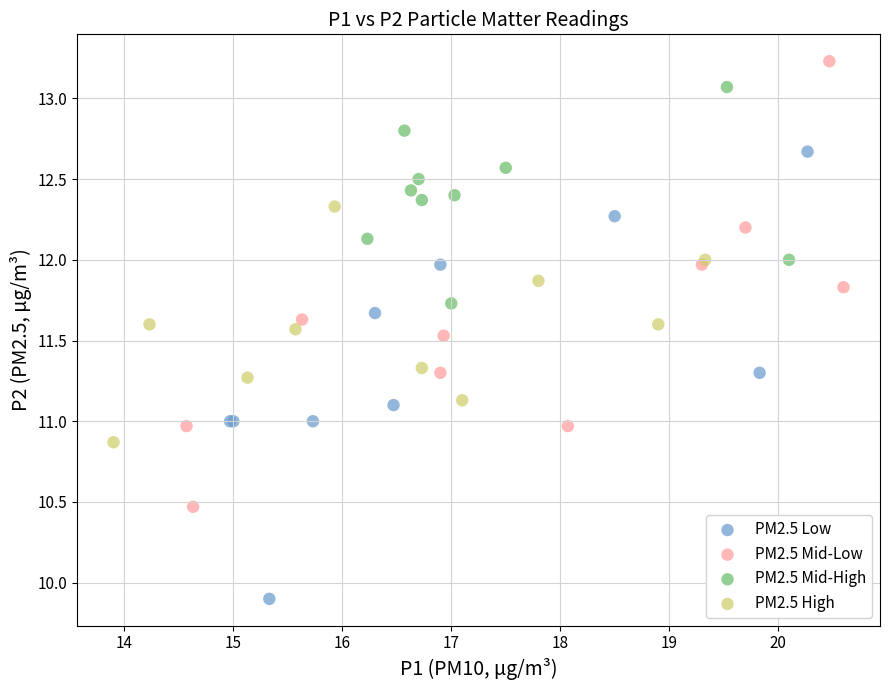

Which series contains the highest Y value?

PM2.5 Mid-Low